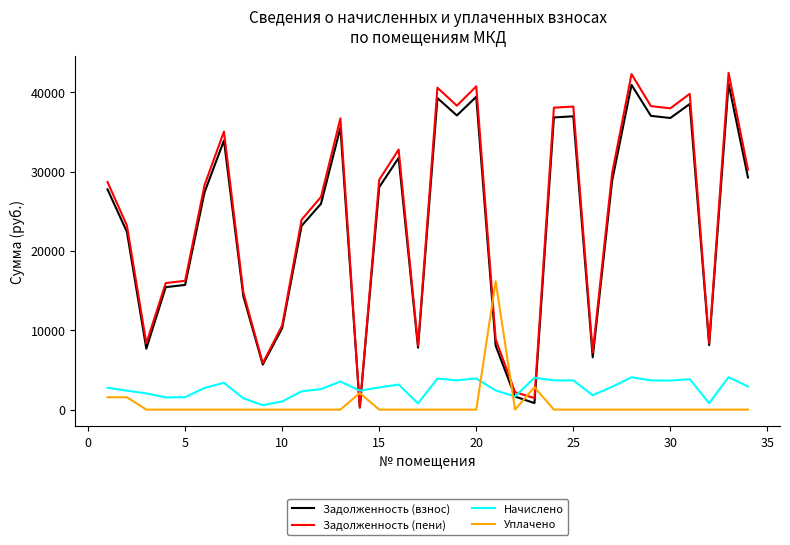

How many intersections are there between Задолженность (пени) and Уплачено?

6